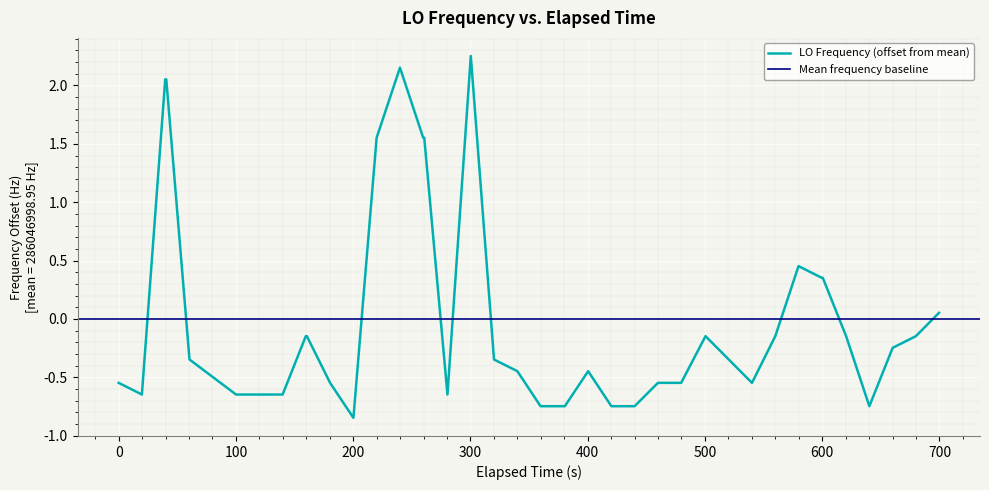

What is the minimum value shown in the chart?

-0.8